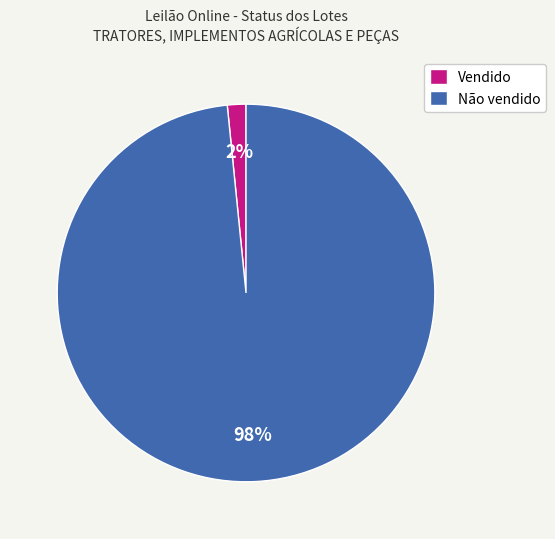

To the nearest percent, what is the average slice percentage?

50%